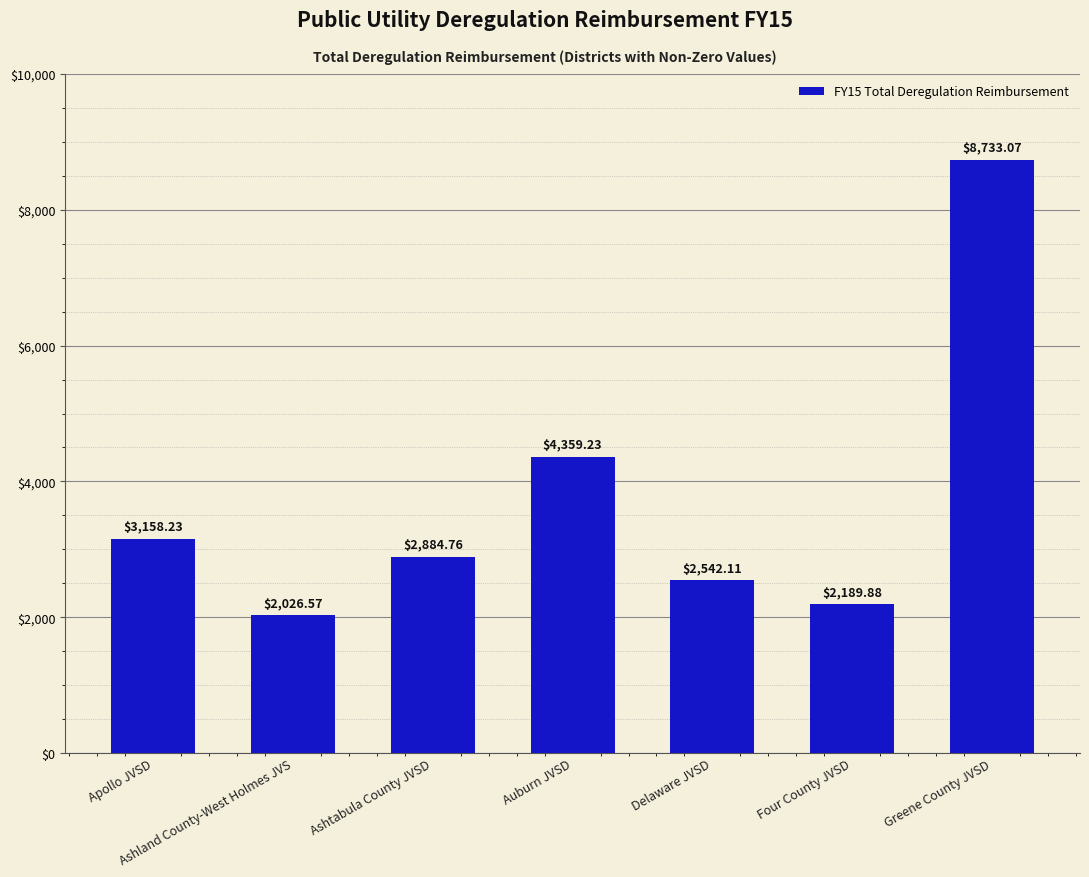

What is the approximate value at Greene County JVSD?

8733.1